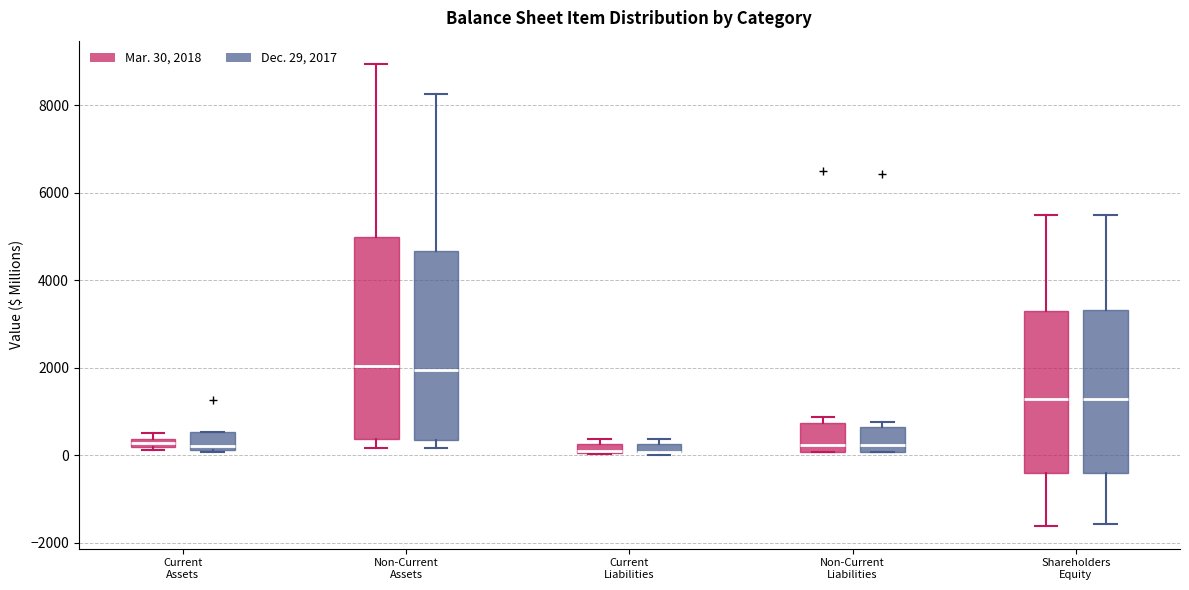

Which box is the tallest, from its lower edge to its upper edge?

Non-Current Assets (Mar. 30, 2018)